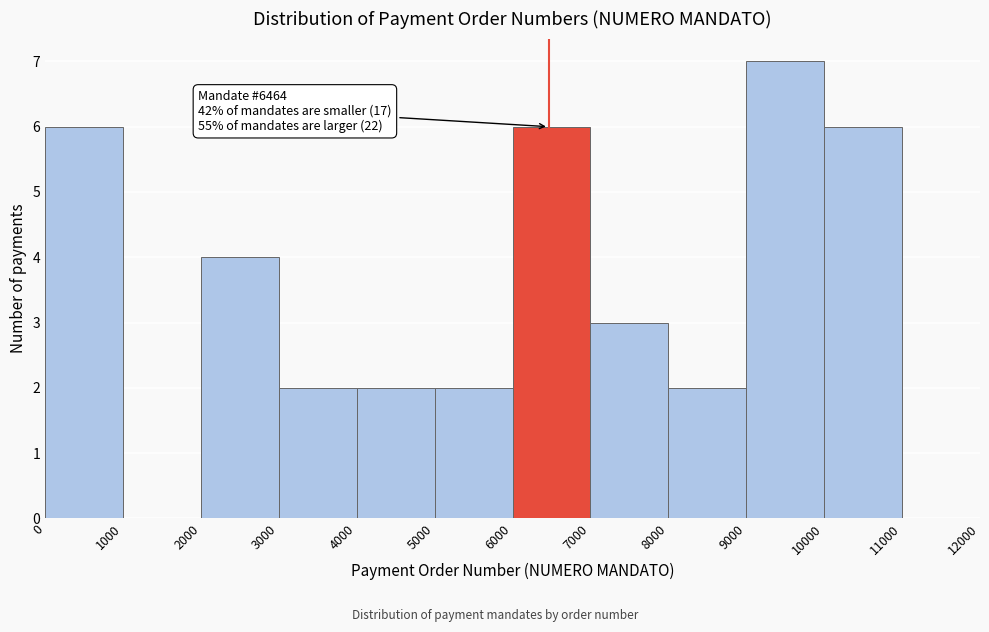

Which range on the x-axis has the tallest bar?

9000 to 10000